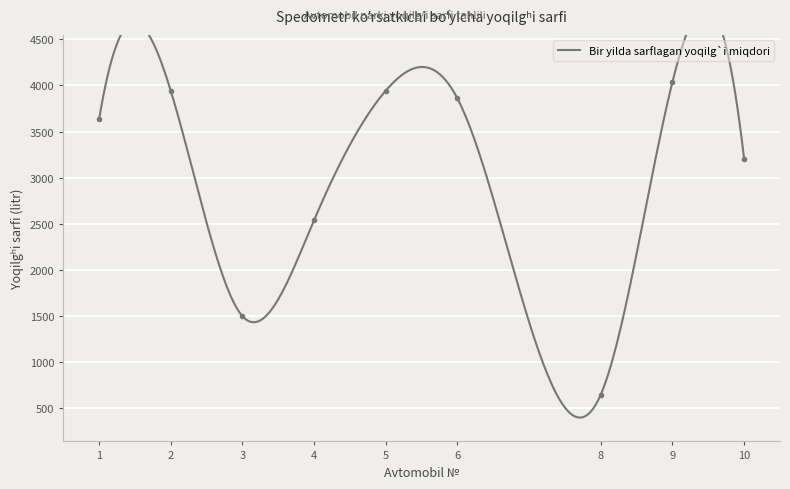

Rank the categories by value from lowest to highest.

8, 3, 4, 10, 1, 6, 2, 5, 9